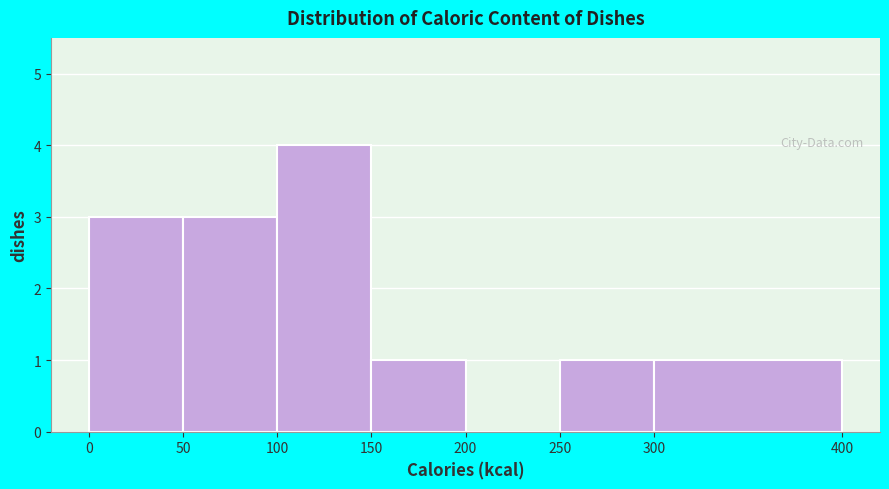

What is the height of the bar covering 250 to 300 on the x-axis? The values are not printed on the chart, so give them approximately, as read against the axis.

1